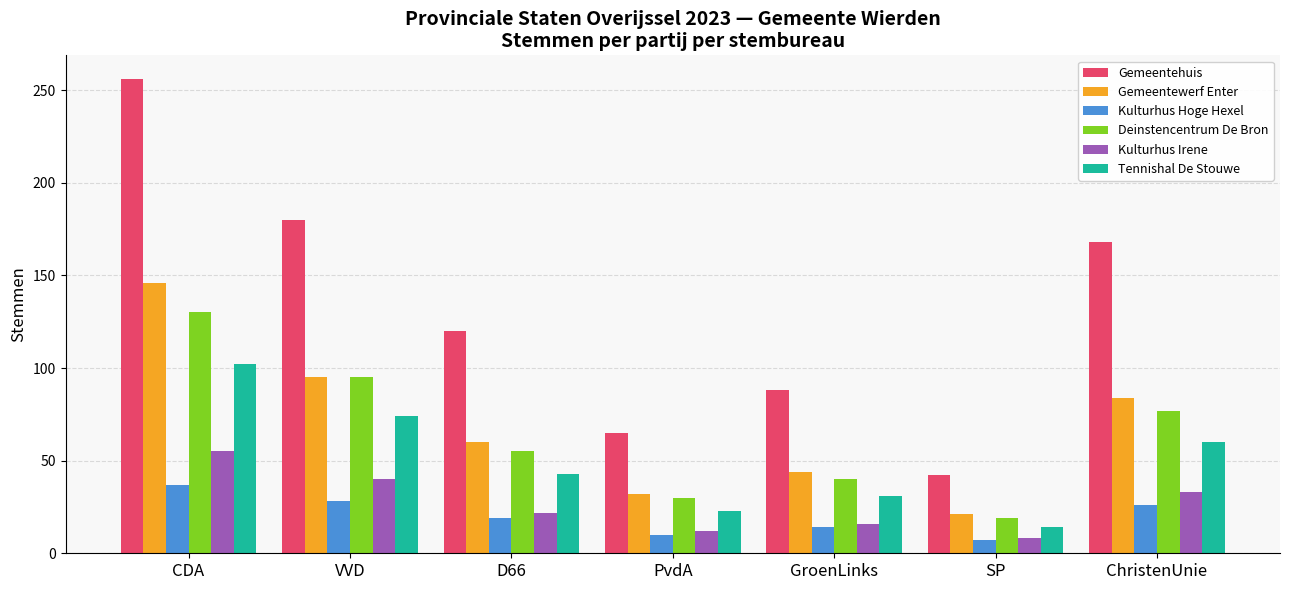

Is the value of Gemeentewerf Enter at PvdA greater than the value of Kulturhus Hoge Hexel at CDA?

No